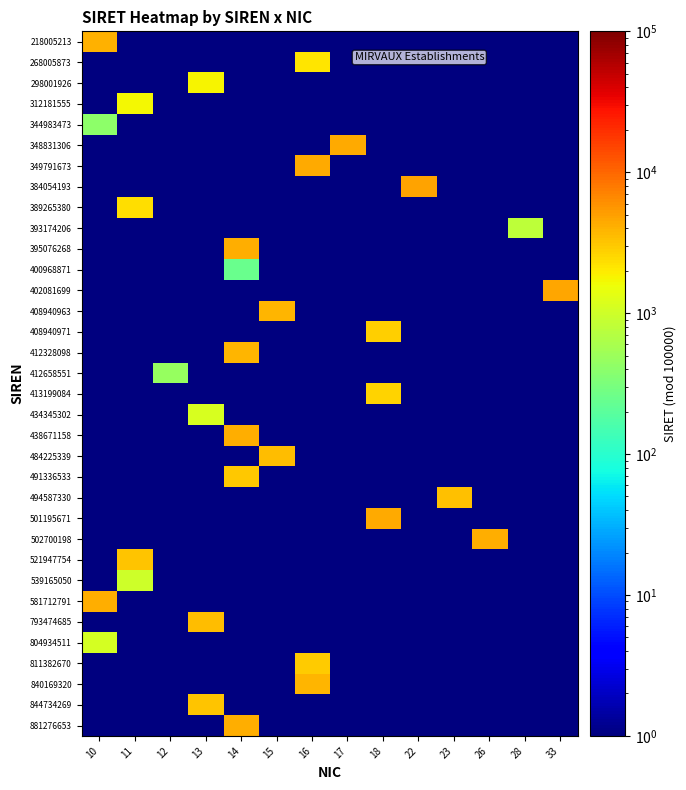

What is the spread (max minus min) of values at 33?

4561.5